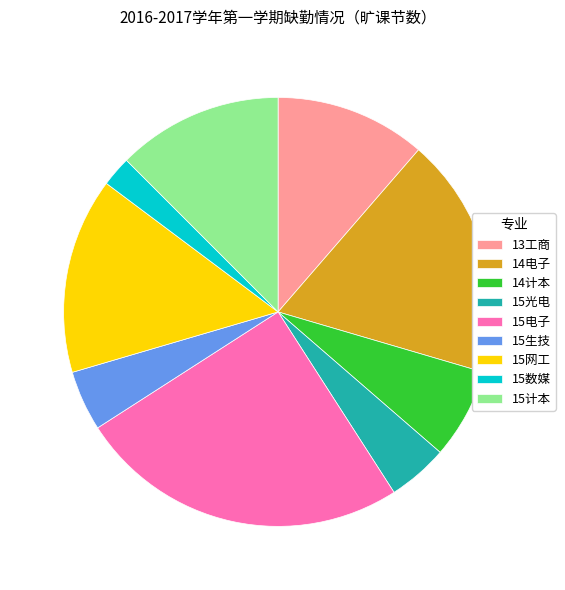

Which category has the smallest portion of the pie?

15数媒